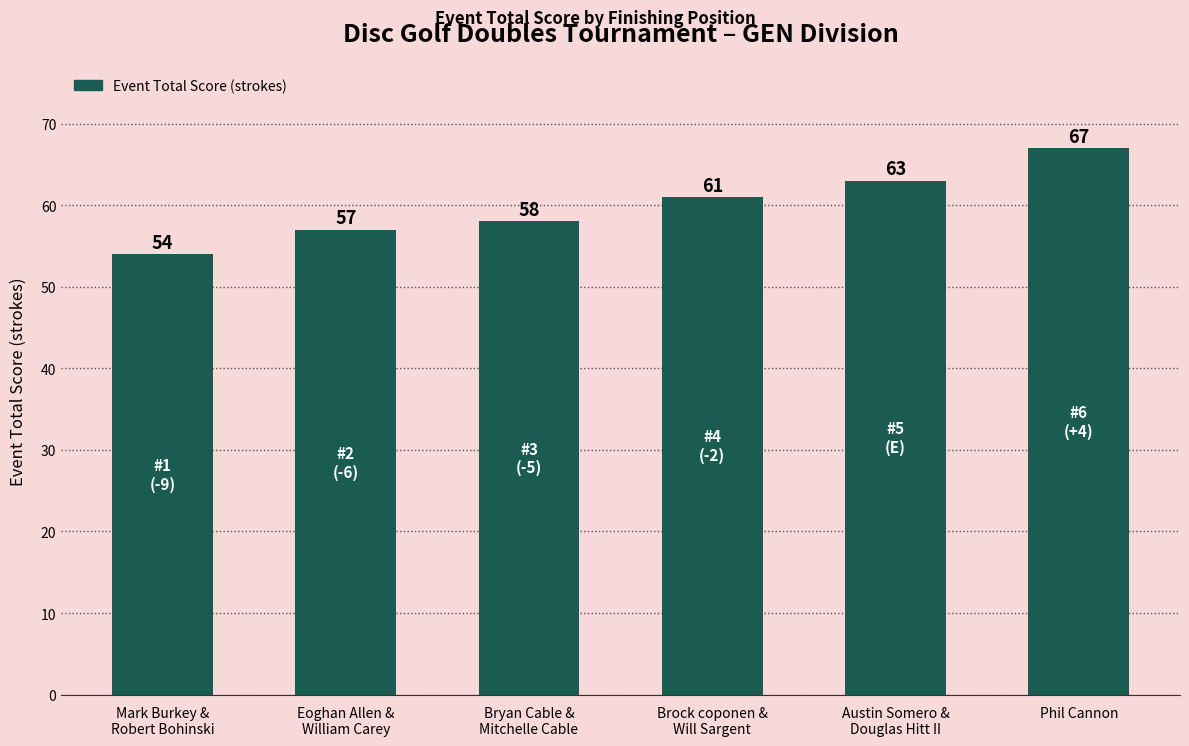

Where is the data nearest to the value 60?

Brock coponen &
Will Sargent